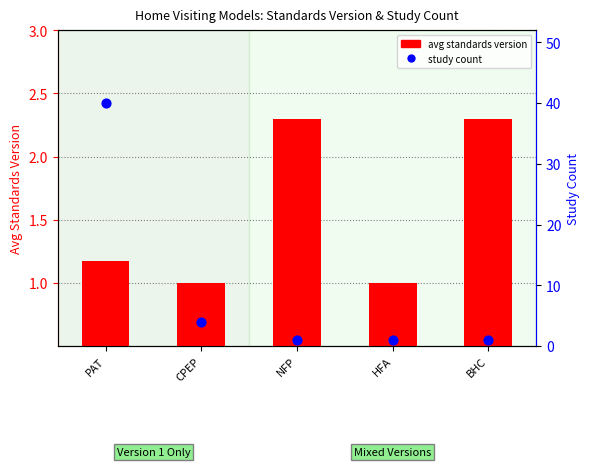

Which series reaches the minimum Y coordinate?

avg standards version